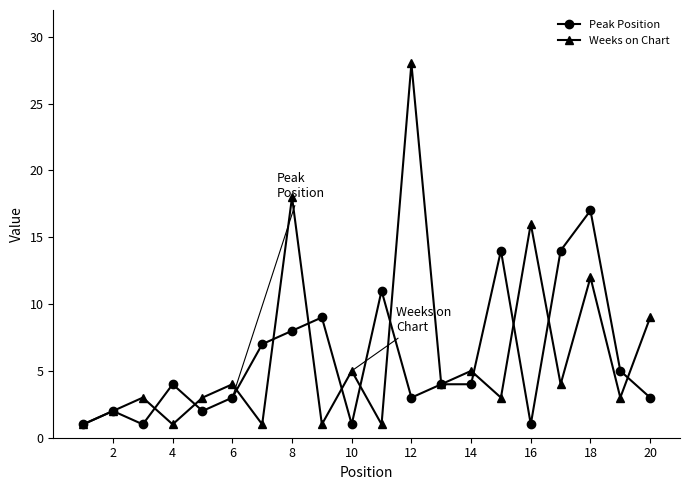

List the series in order of their overall mean, highest first.

Weeks on Chart, Peak Position